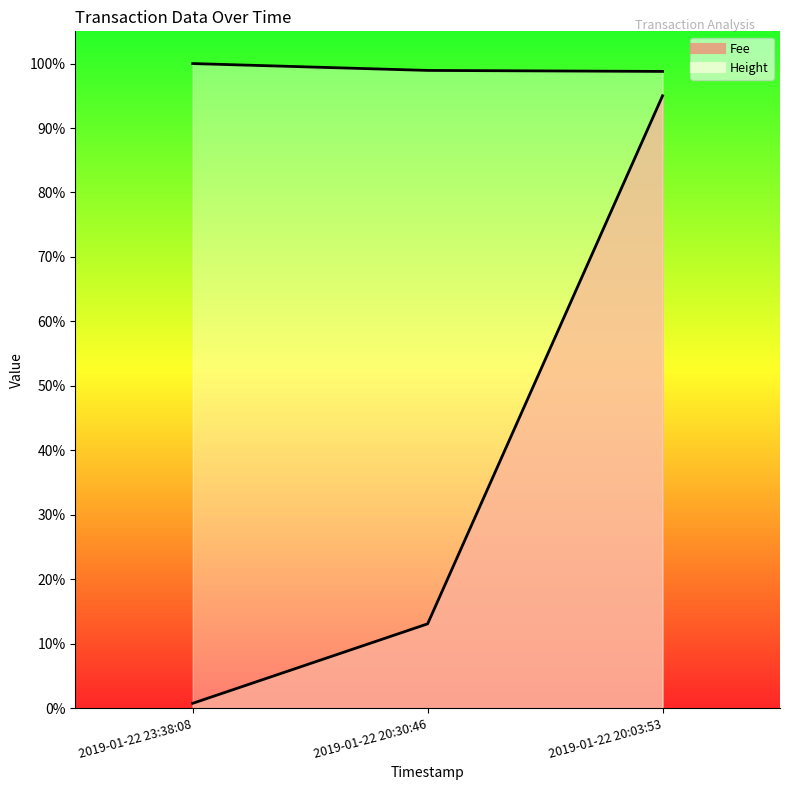

Which series has the largest total across all categories?

Height